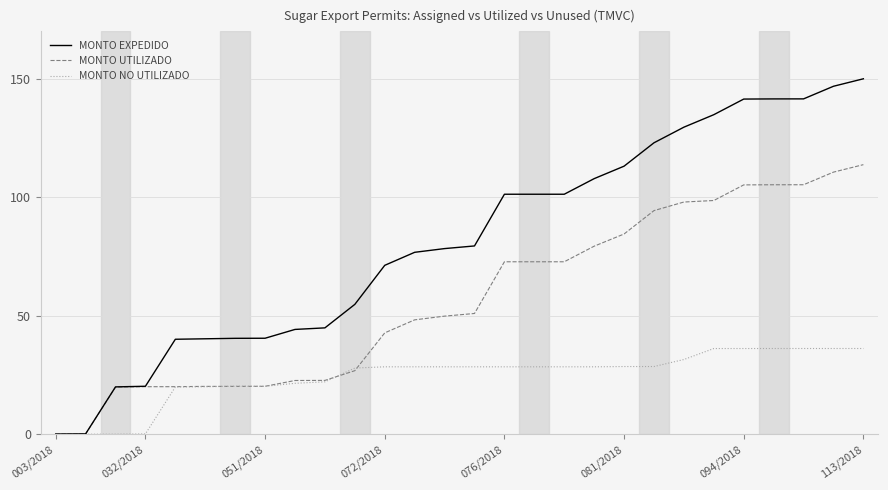

What is the greatest value displayed?

150.0